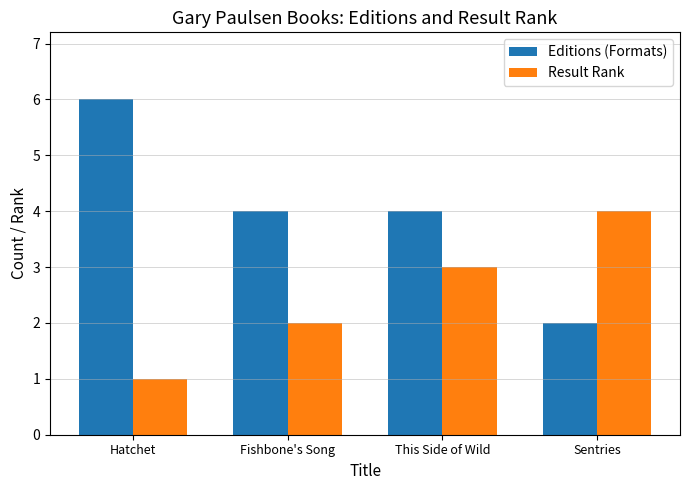

The Result Rank series shows 3 at This Side of Wild. True or false?

True